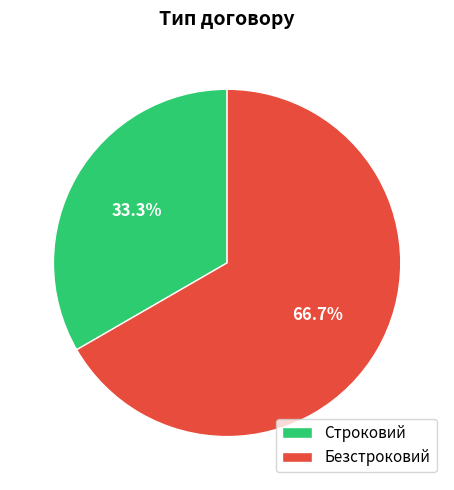

To the nearest percent, what is the difference between the largest and smallest slice percentages?

33%